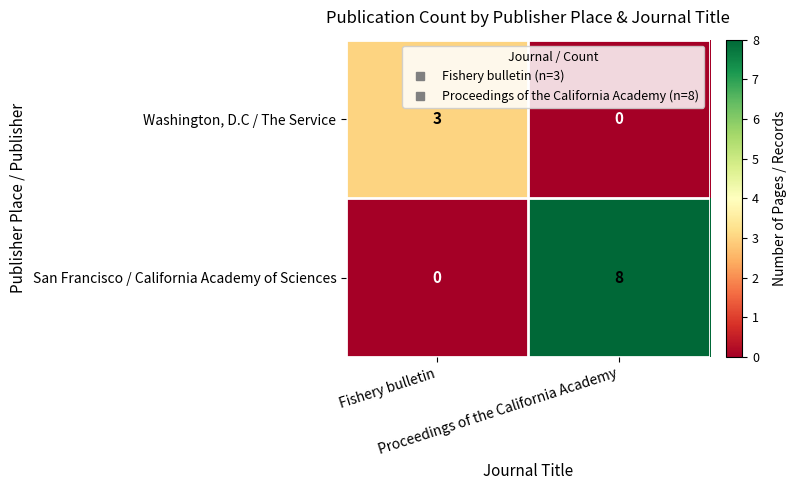

Which series has the widest spread of values?

San Francisco / California Academy of Sciences